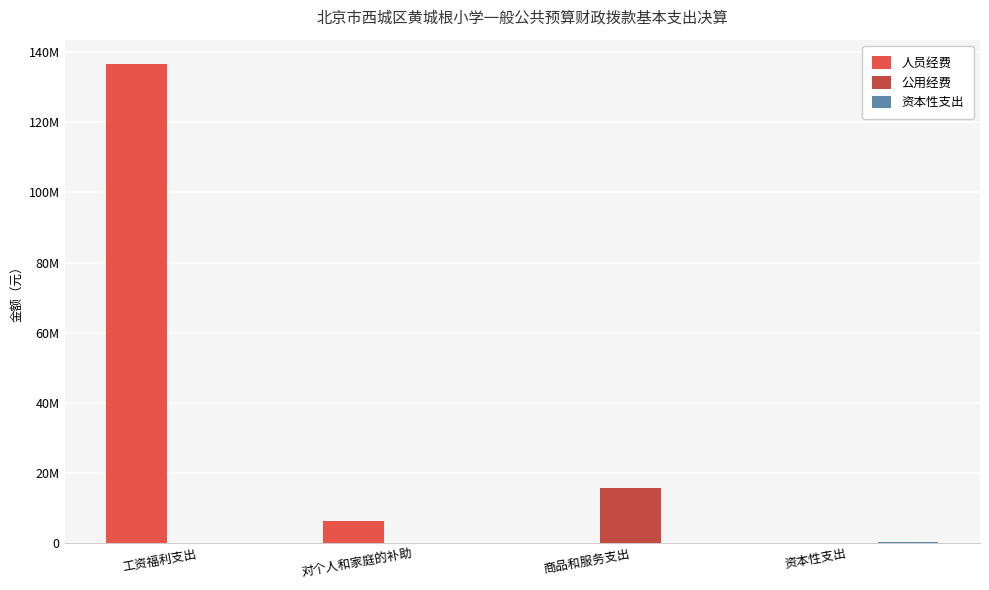

Does the chart contain stacked bars?

No